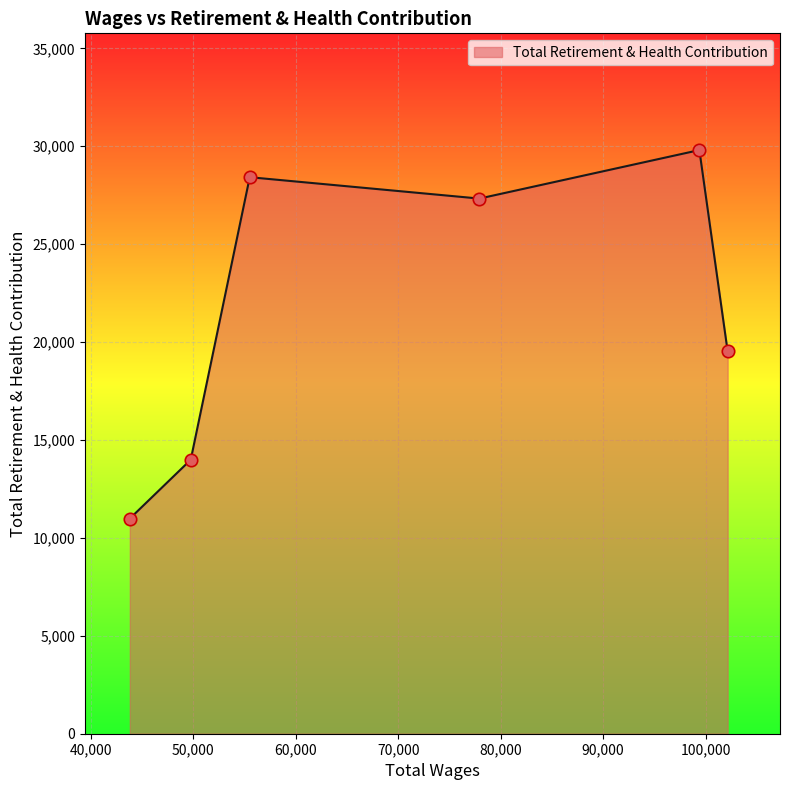

What is the maximum value shown in the chart?

29807